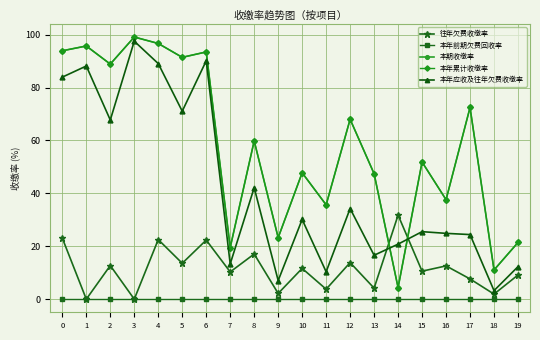

Is this an area chart (filled region under the line)?

No